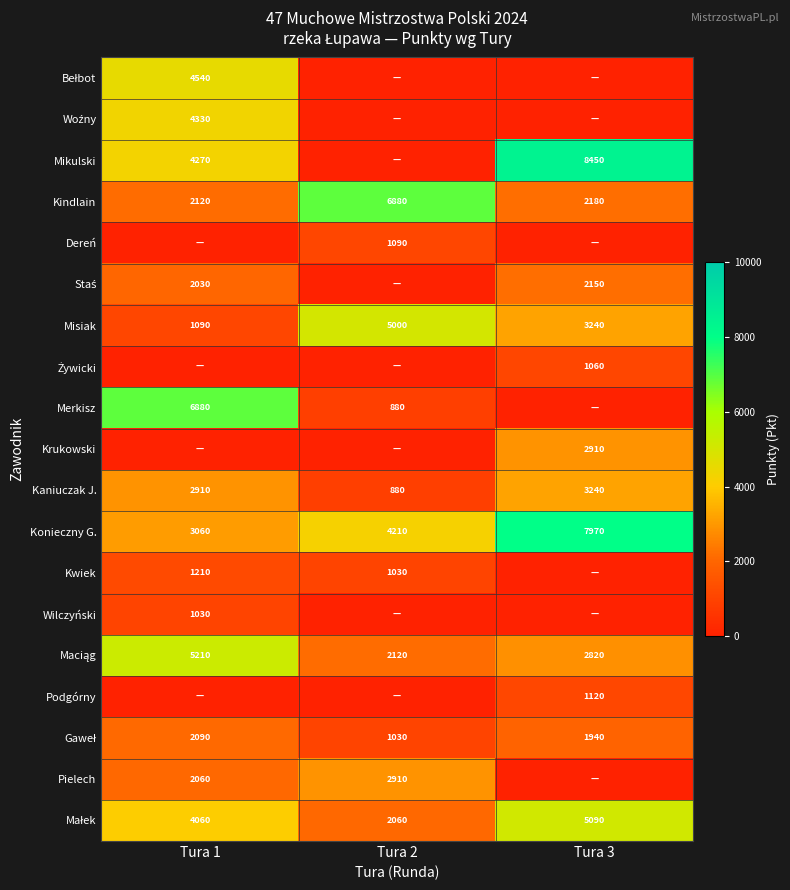

What is the maximum value for Kaniuczak J.?

3240